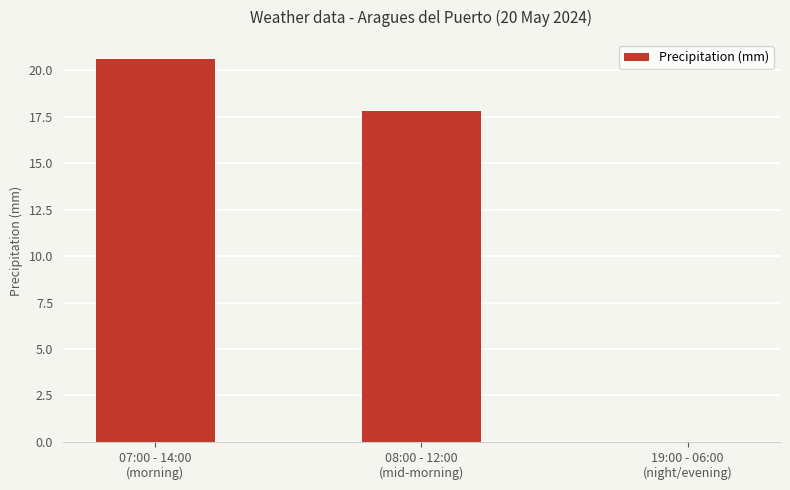

Reading left to right, extract all data points from this chart.

20.6	17.8	0.0